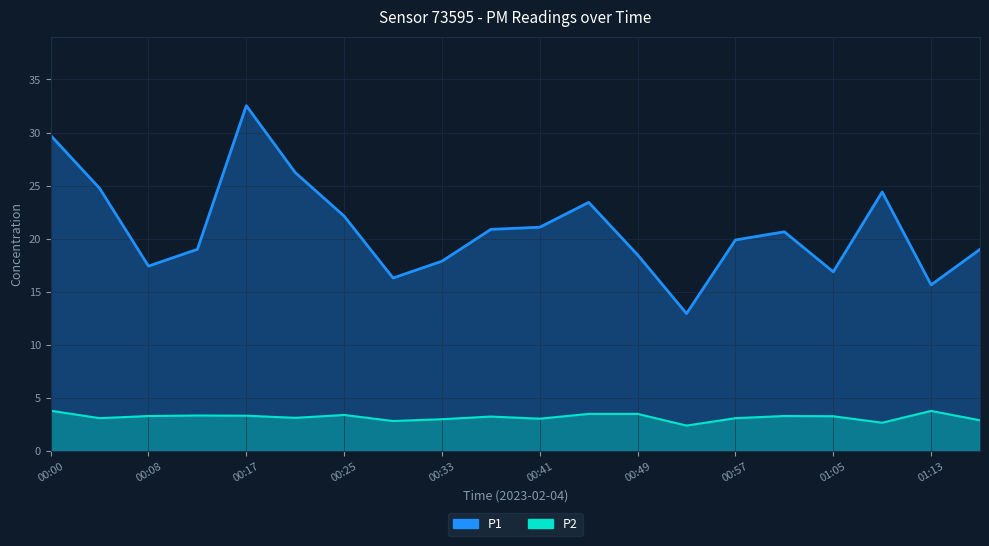

At which label is P2 closest to 3?

00:33